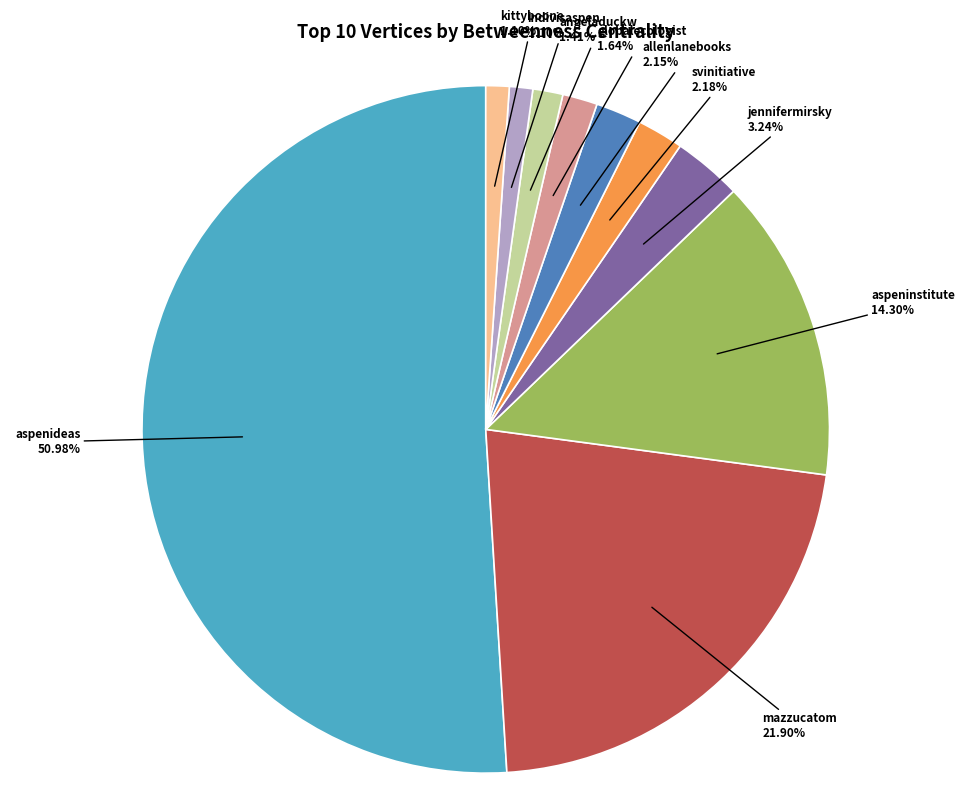

How many segments does this pie chart have?

10